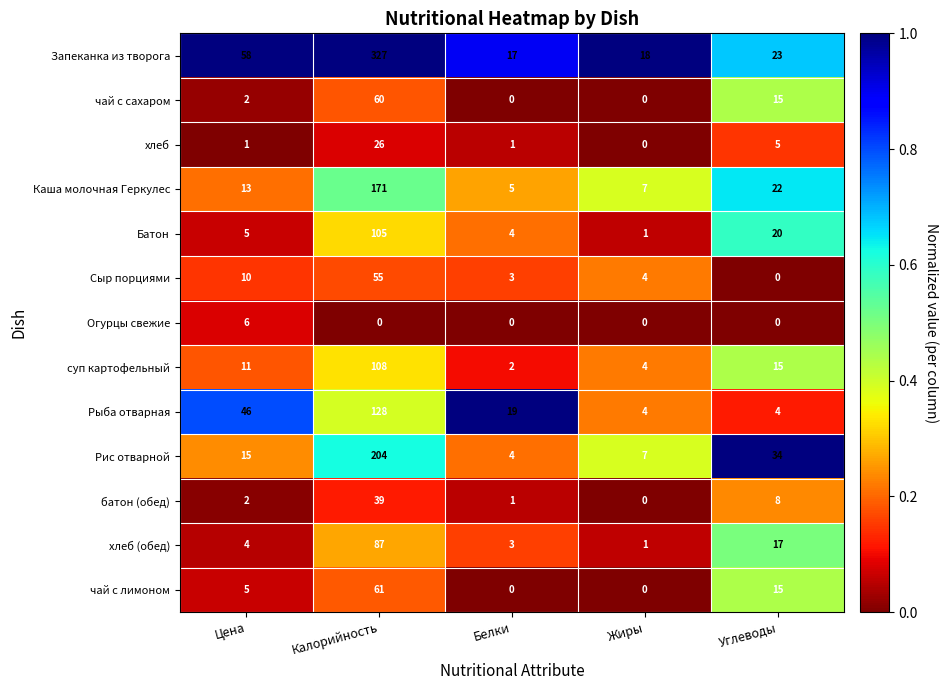

List the series in order of their peak value, lowest first.

Огурцы свежие, хлеб, батон (обед), Сыр порциями, чай с сахаром, чай с лимоном, хлеб (обед), Батон, суп картофельный, Рыба отварная, Каша молочная Геркулес, Рис отварной, Запеканка из творога